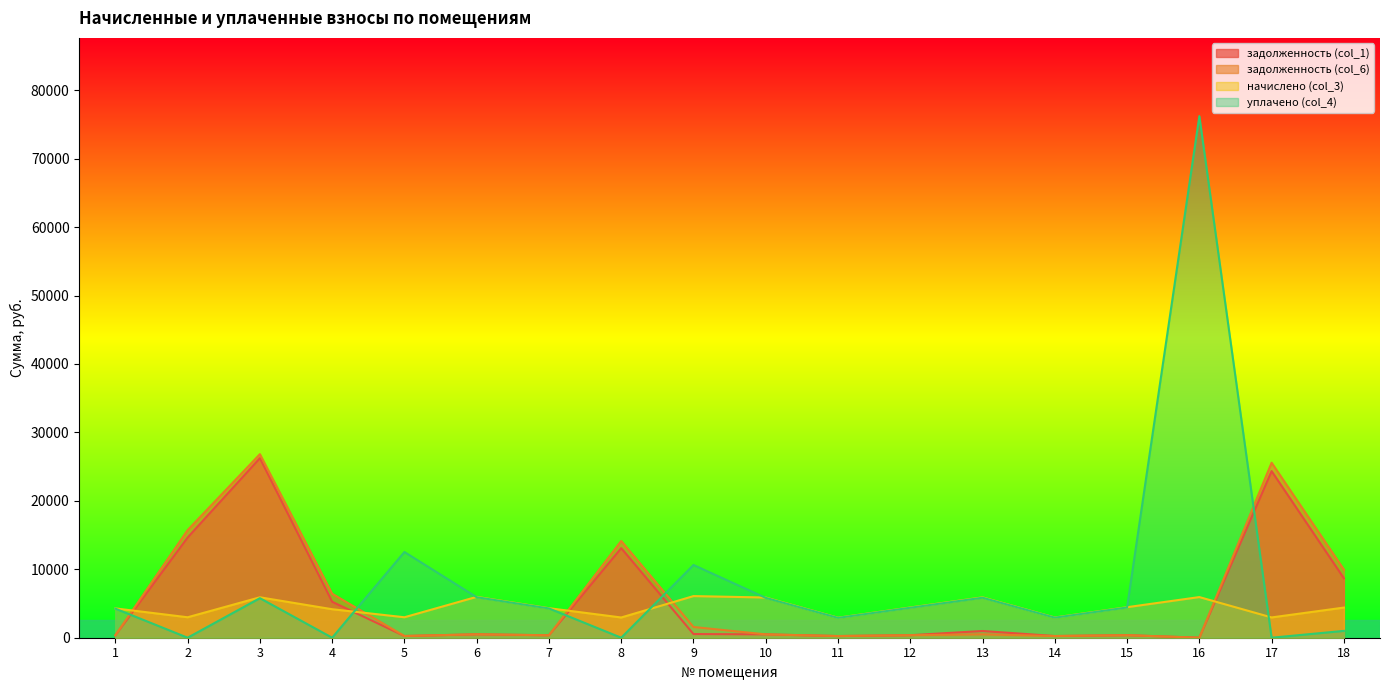

In задолженность (col_1), how many points are lower than both neighbors (excluding endpoints)?

5